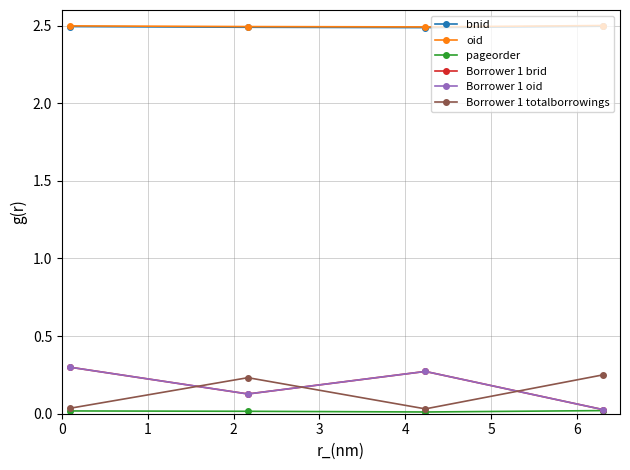

Is this an area chart (filled region under the line)?

No